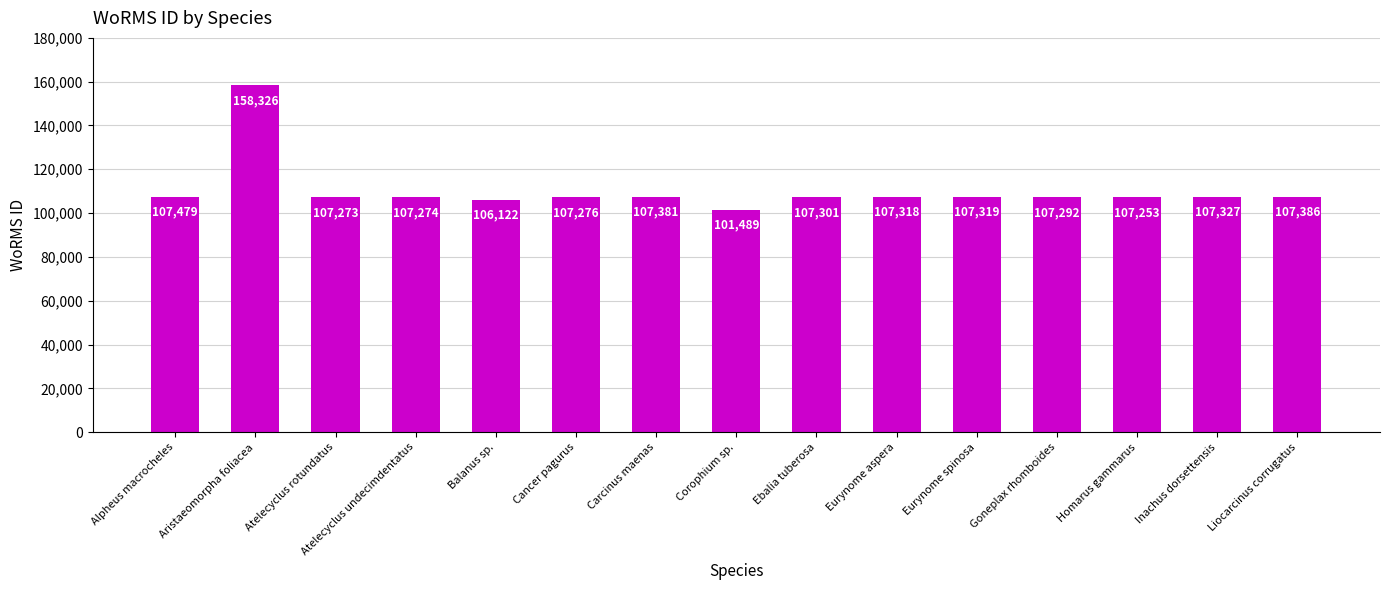

Which label corresponds to the smallest value in the chart?

Corophium sp.